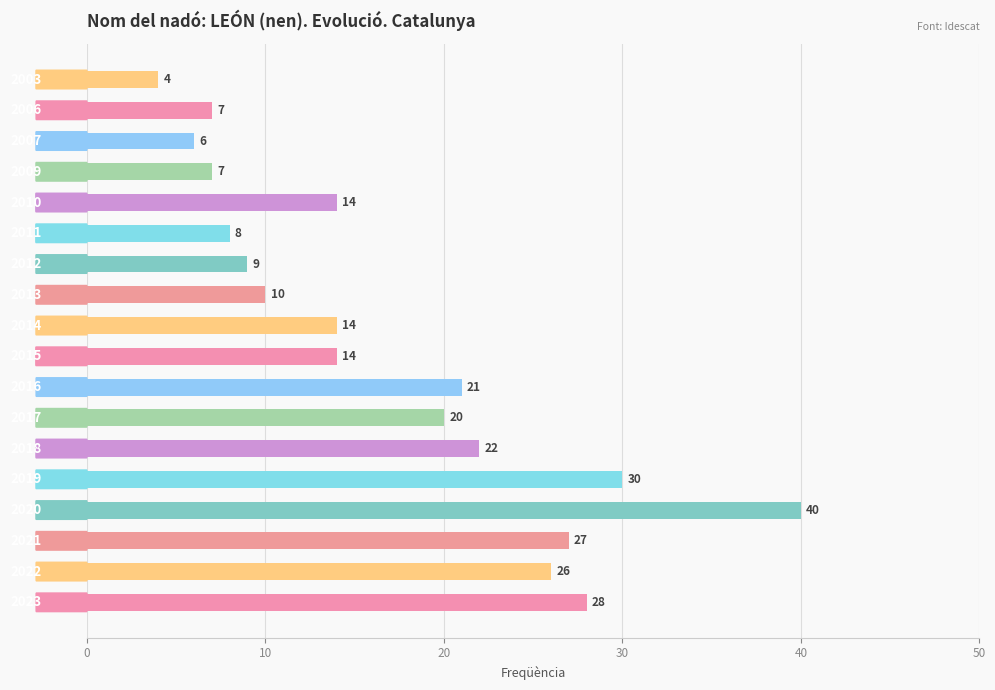

What is the sum of all values?

307